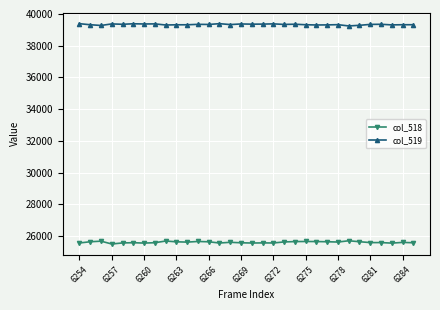

True or false: col_518 has more than 0 points higher than both neighbors.

True